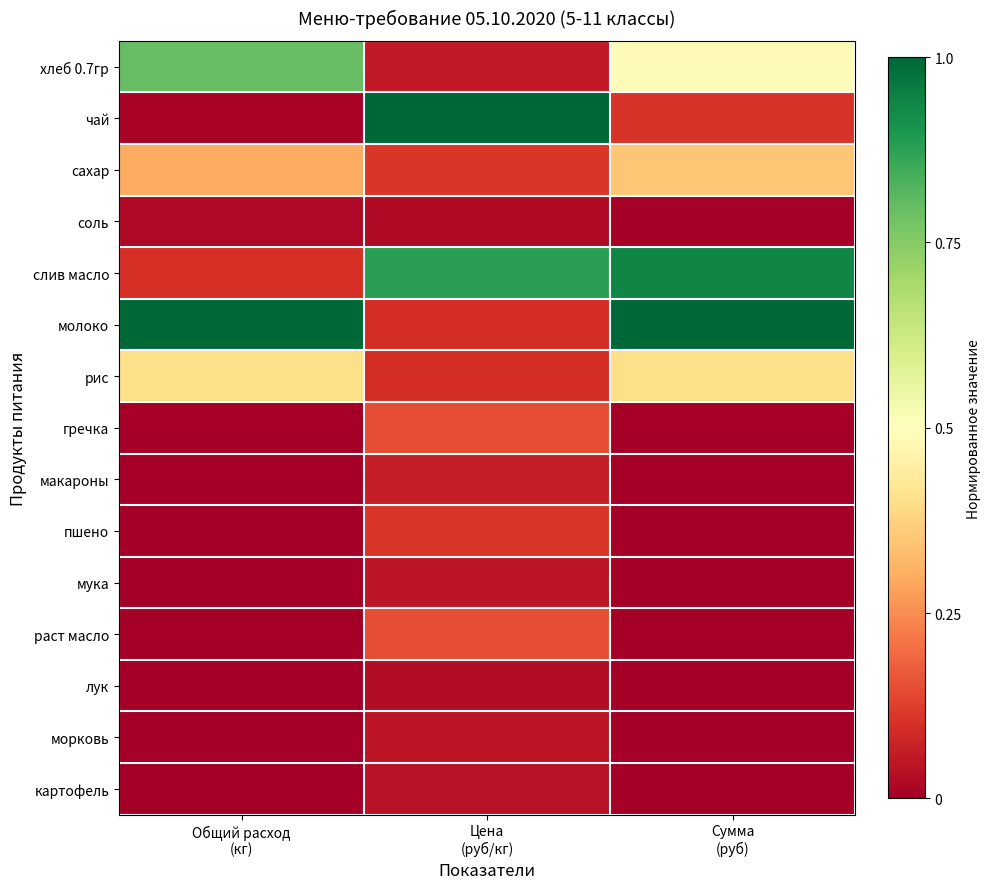

At which category is the sum across all series the highest?

Сумма
(руб)